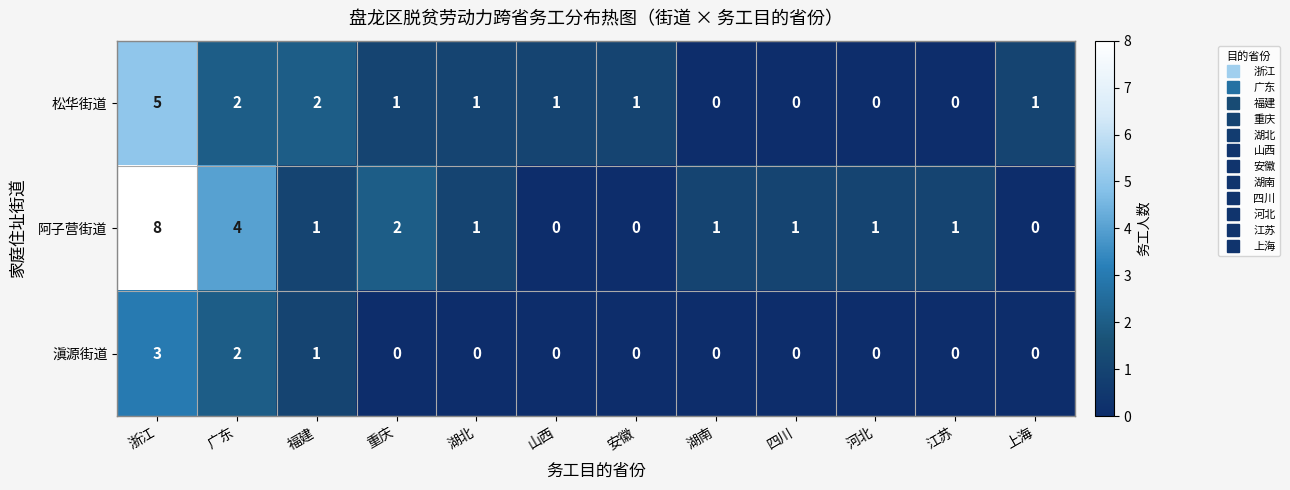

Which label corresponds to the largest value in the chart?

浙江